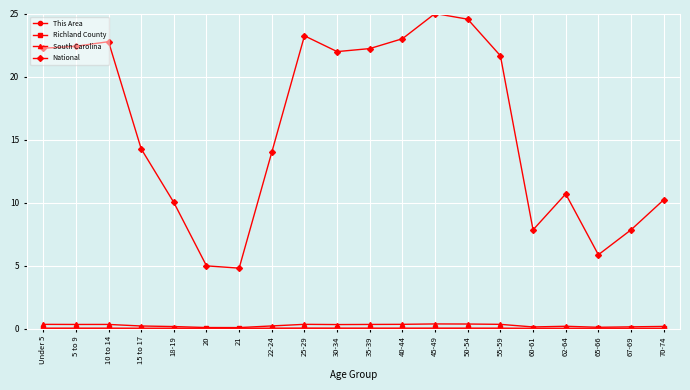

At which category does the chart reach its peak across all series?

45-49